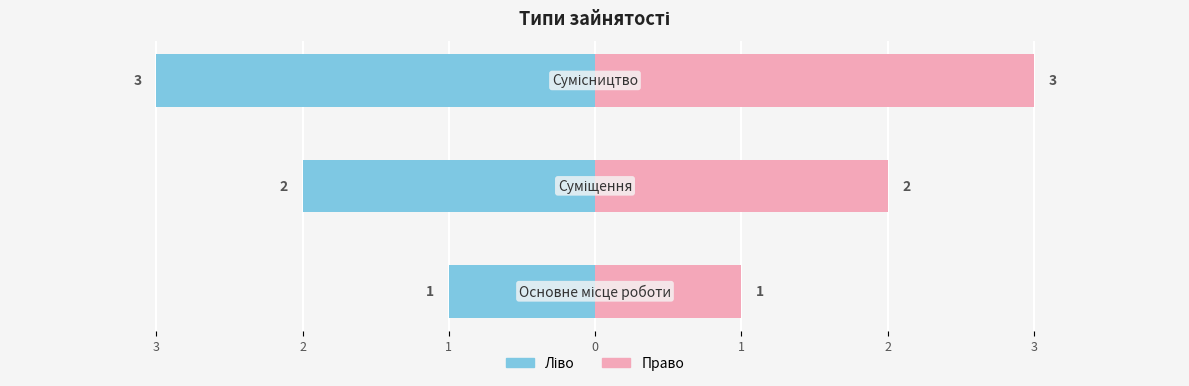

What is the sum of the Ідентифікатор (право) values at 1 and 2?

5